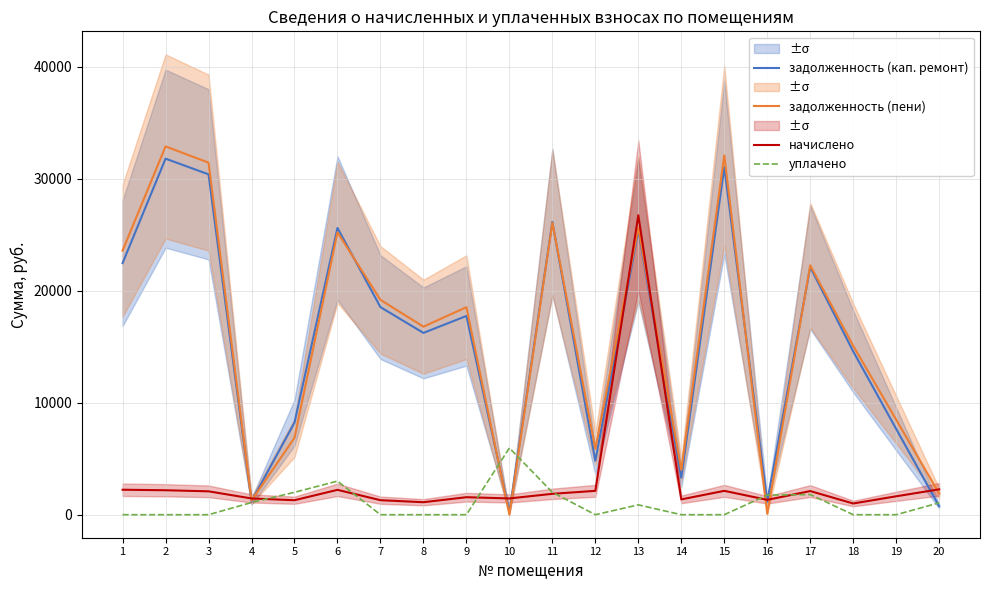

Where do начислено and уплачено first cross each other?

4 and 5